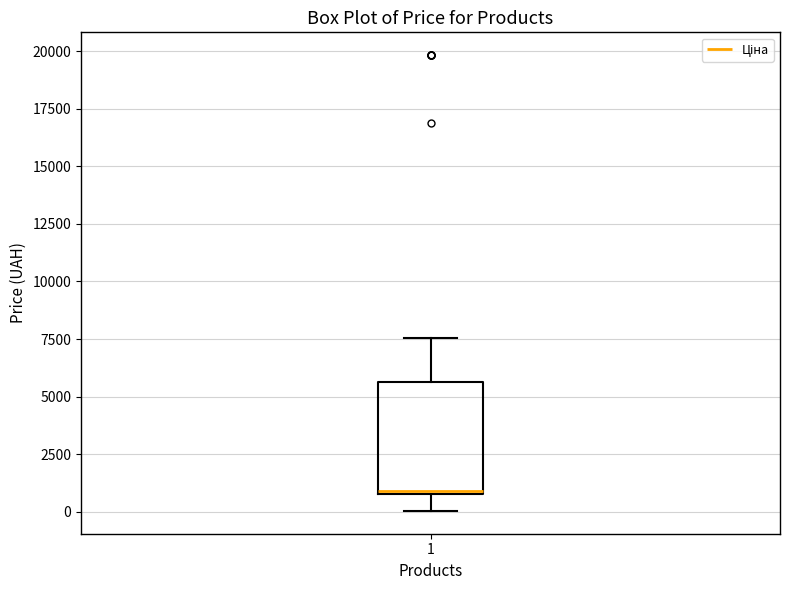

Where does the upper whisker of the box at x = 1 end on the y-axis? The values are not printed on the chart, so give them approximately, as read against the axis.

7500